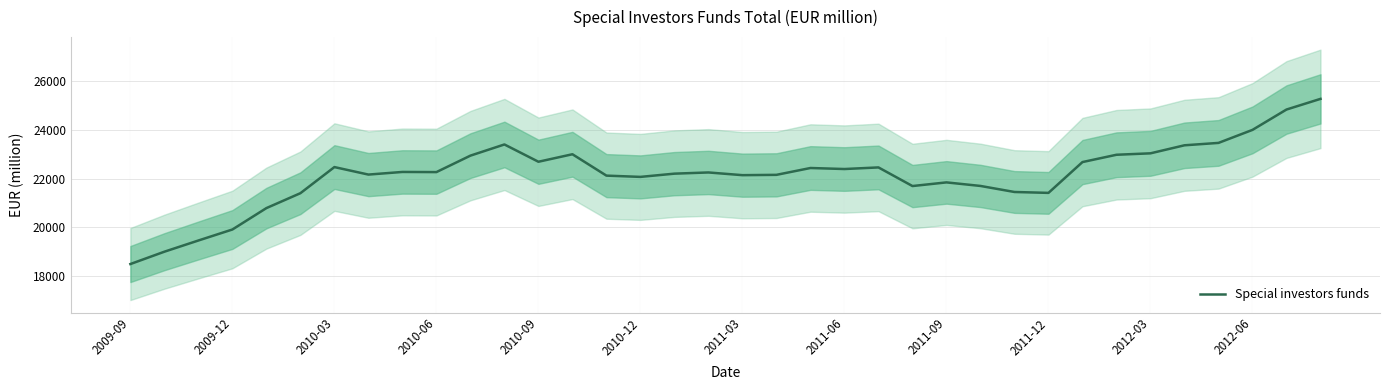

The value at 13 is 23008. True or false?

True